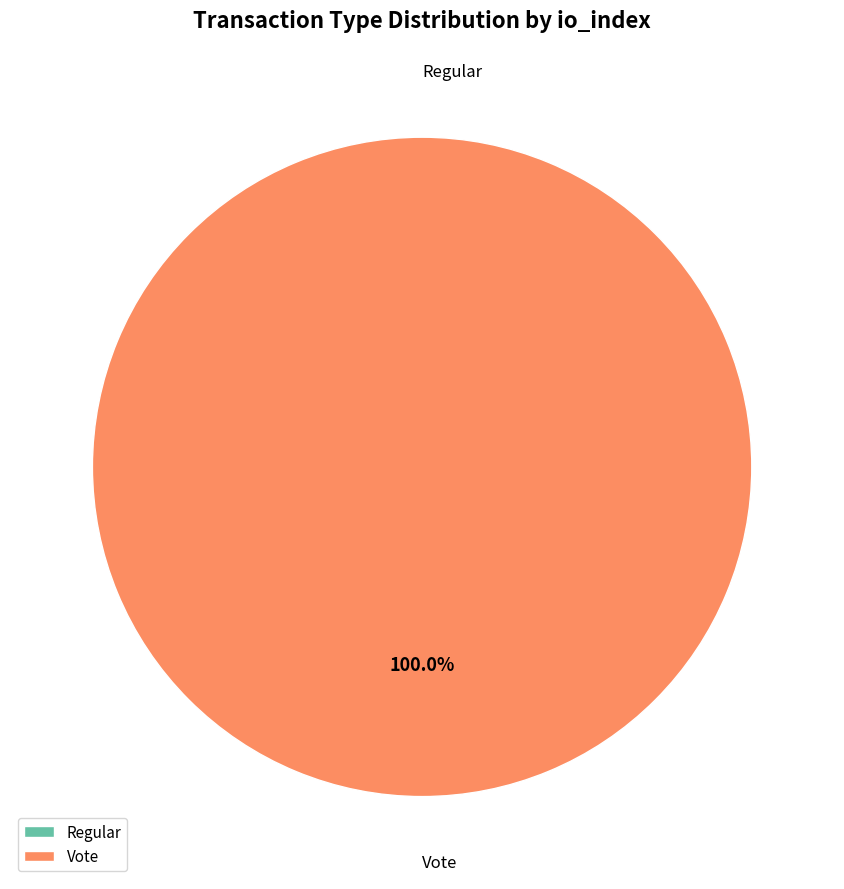

The Regular slice represents 0% of the pie. True or false?

True